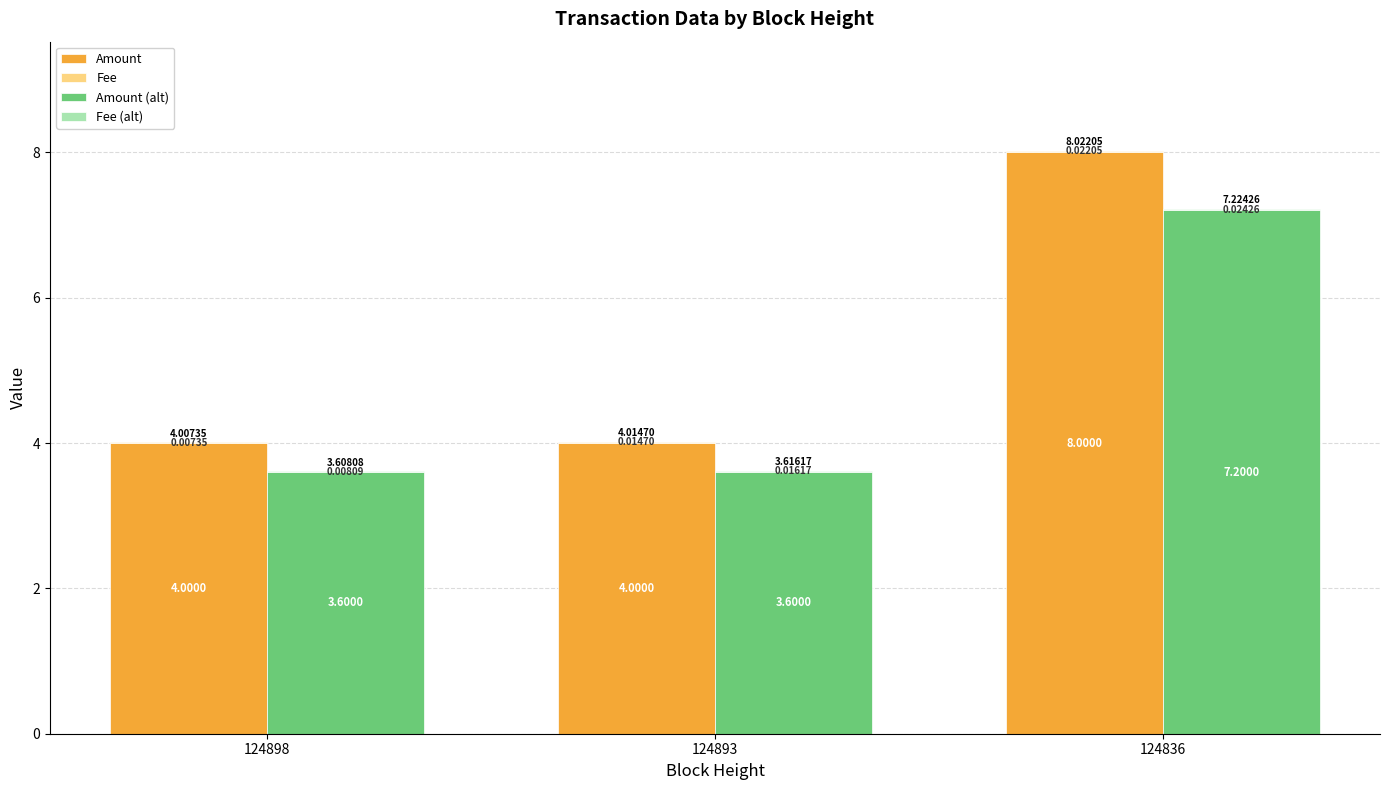

Count the number of categories in the chart.

3